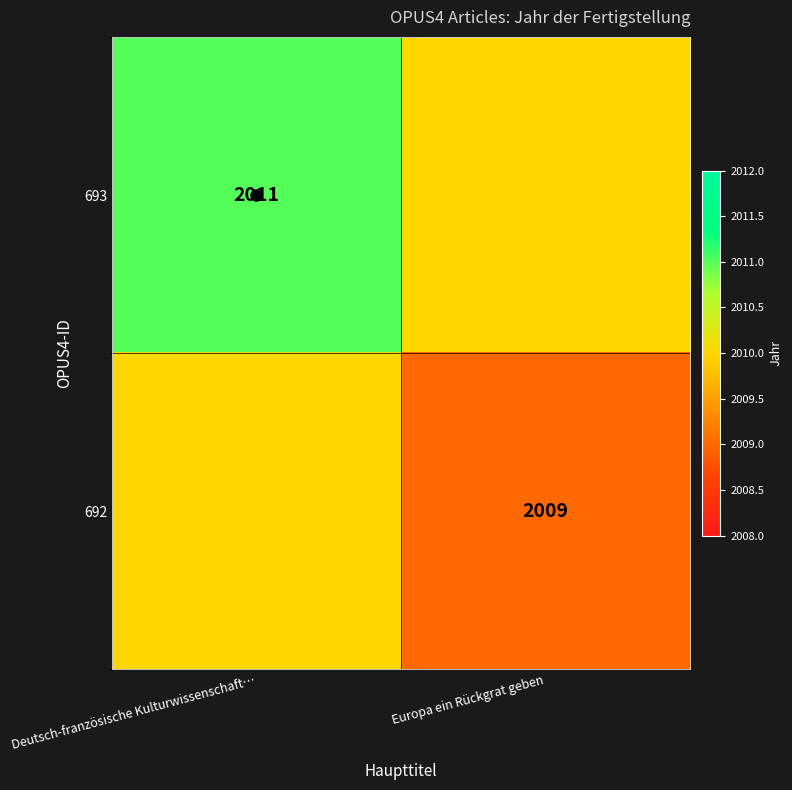

What is the sum of the 693 values at Deutsch-französische Kulturwissenschaft… and Europa ein Rückgrat geben?

4021